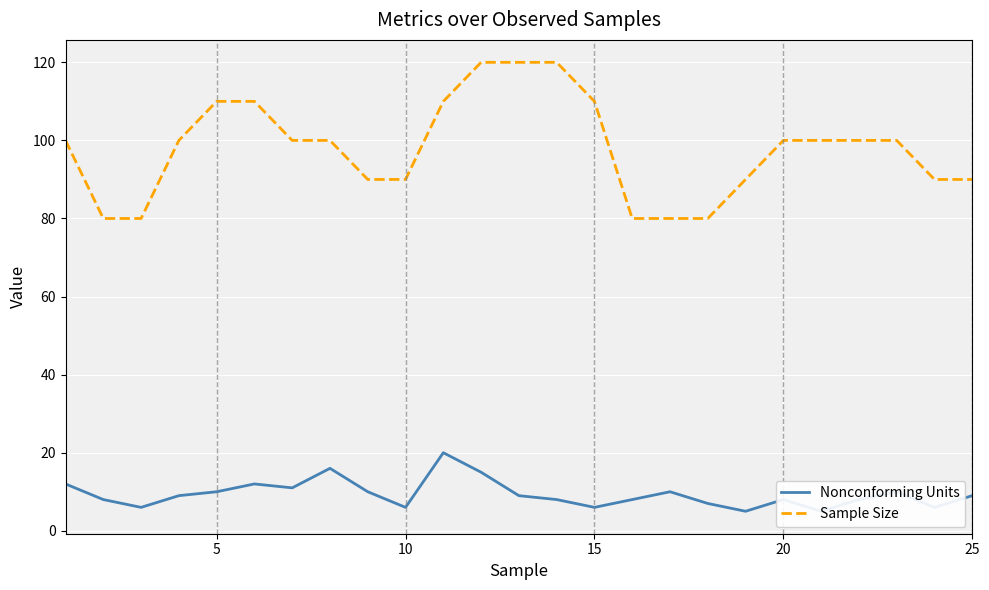

How many lines are shown in the chart?

2